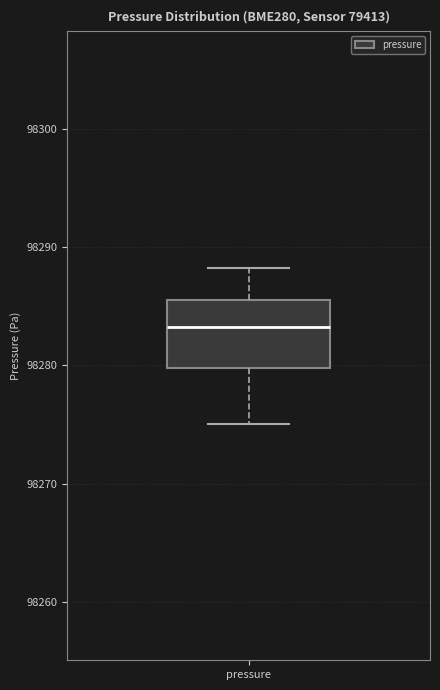

Transcribe this box plot: give where the median line is, the range the box spans, and where the two whiskers end, as read against the y-axis. The values are not printed on the chart, so give them approximately, as read against the axis.

median 98283, box 98280 to 98285, whiskers 98275 to 98288